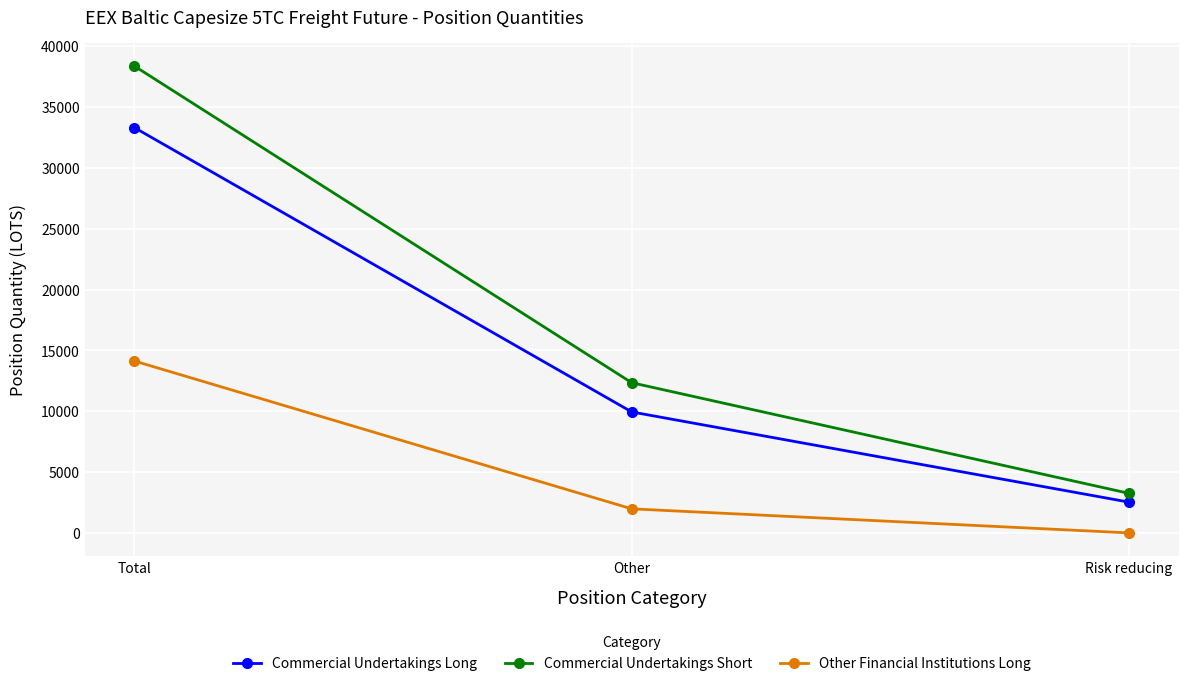

How many data points in Commercial Undertakings Short are less than 12343?

1